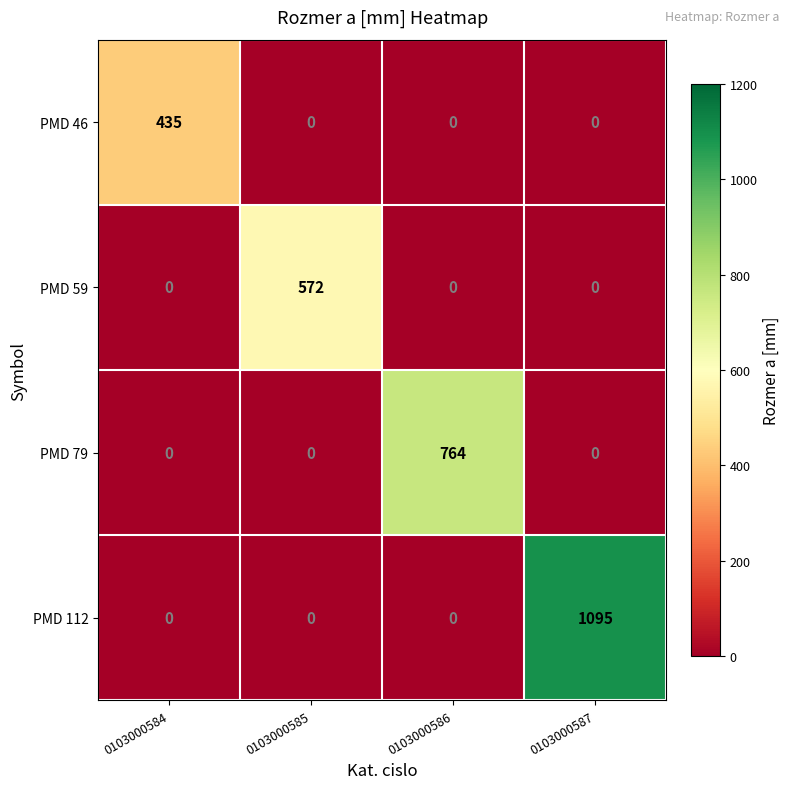

Reading left to right, extract all data points from this chart.

PMD 46: 435	0	0	0
PMD 59: 0	572	0	0
PMD 79: 0	0	764	0
PMD 112: 0	0	0	1095